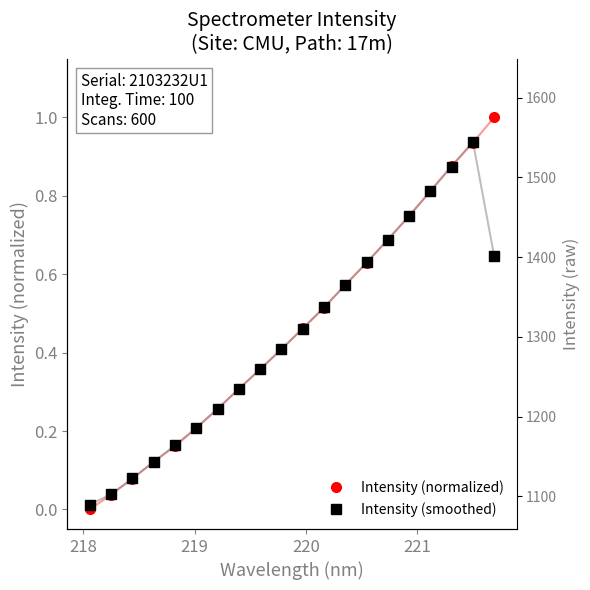

The value of Intensity (normalized) at 11 is 0.3. True or false?

False